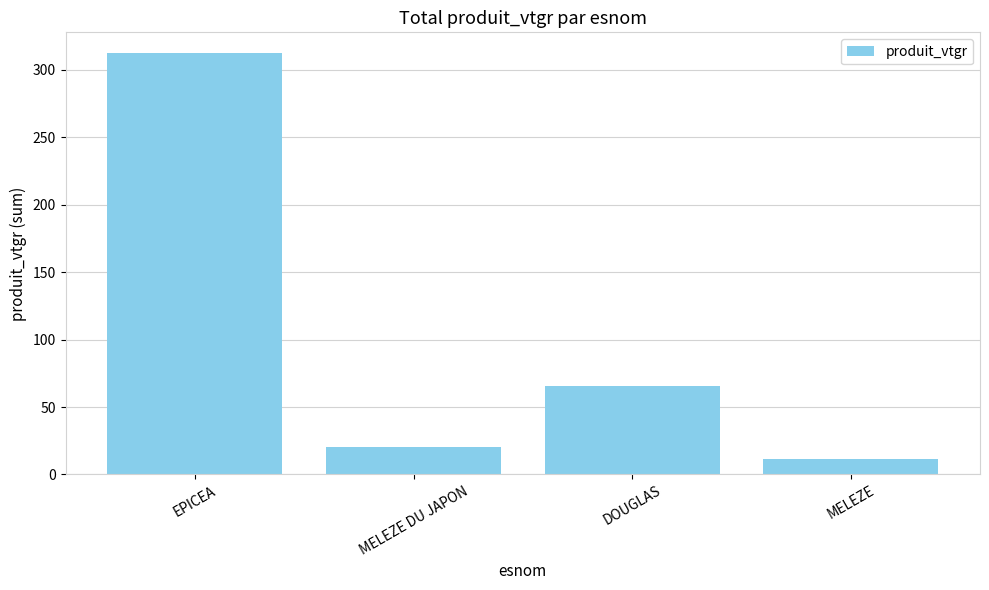

Count the number of values greater than 65.

2